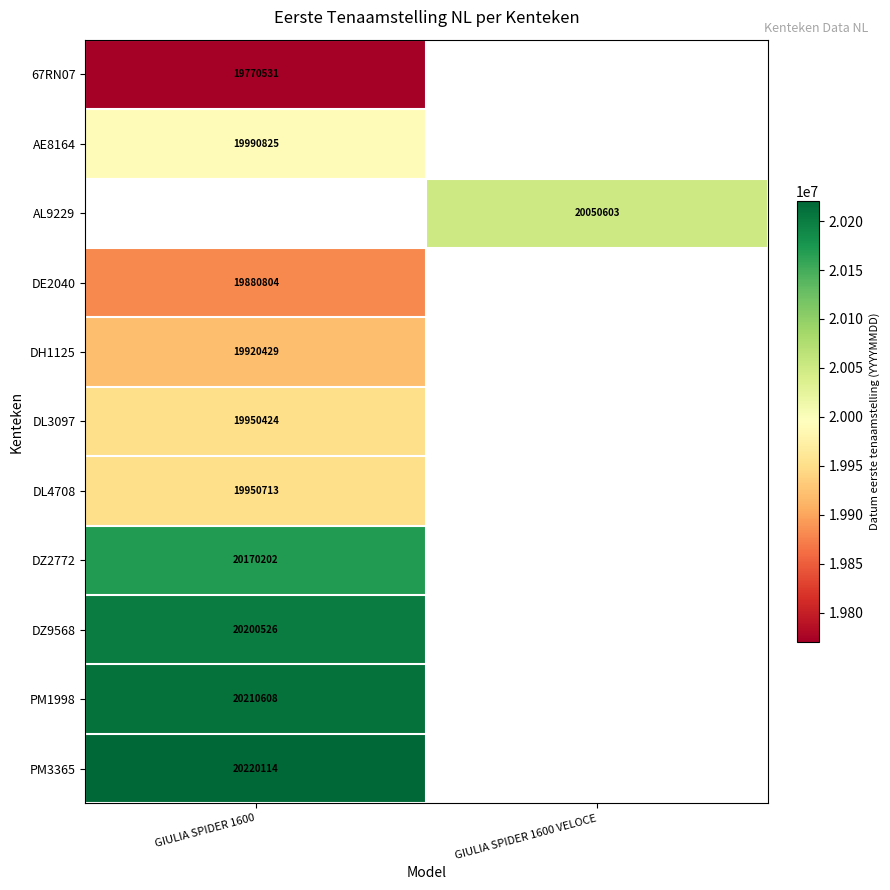

Between GIULIA SPIDER 1600 and GIULIA SPIDER 1600 VELOCE, which is larger?

GIULIA SPIDER 1600 VELOCE